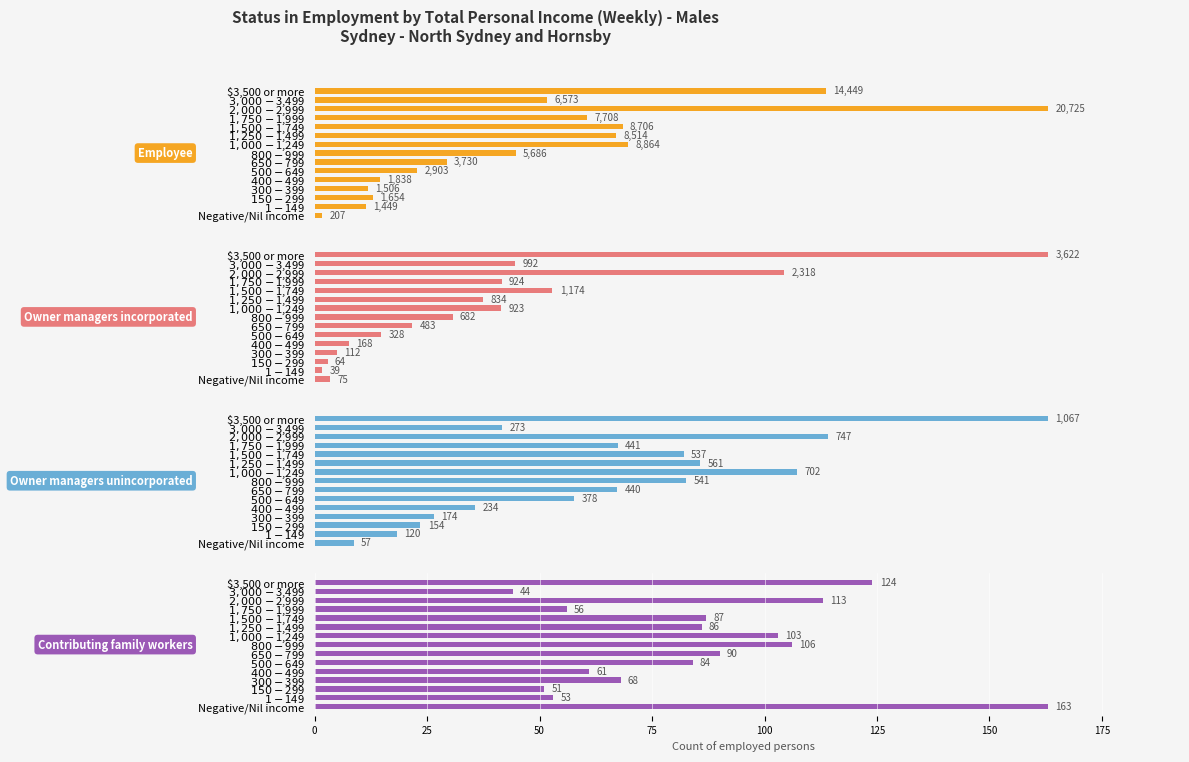

How many values in the Employee series exceed 5686?

7